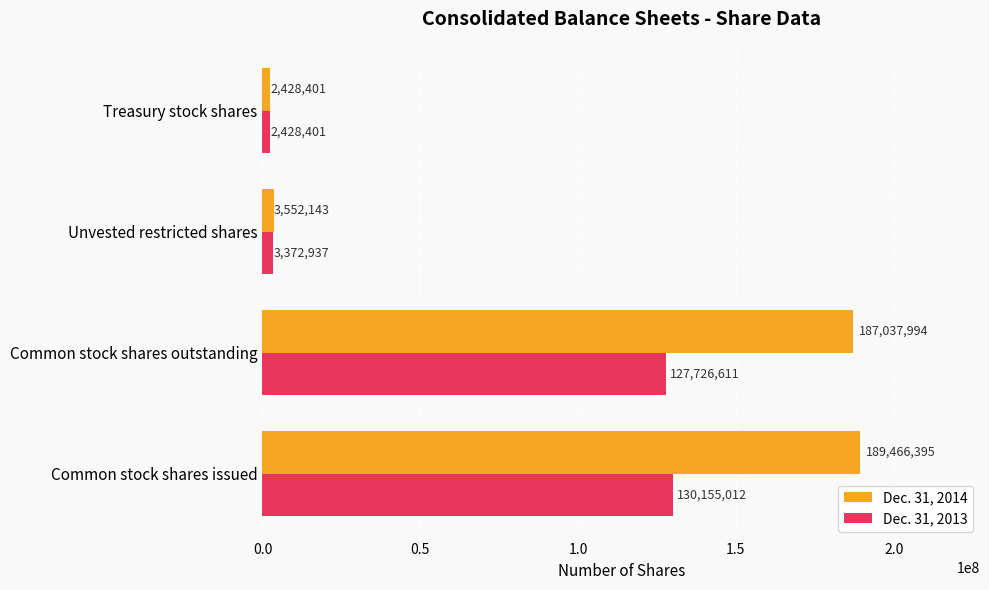

What is the difference between the highest and lowest values at Common stock shares outstanding?

59311383